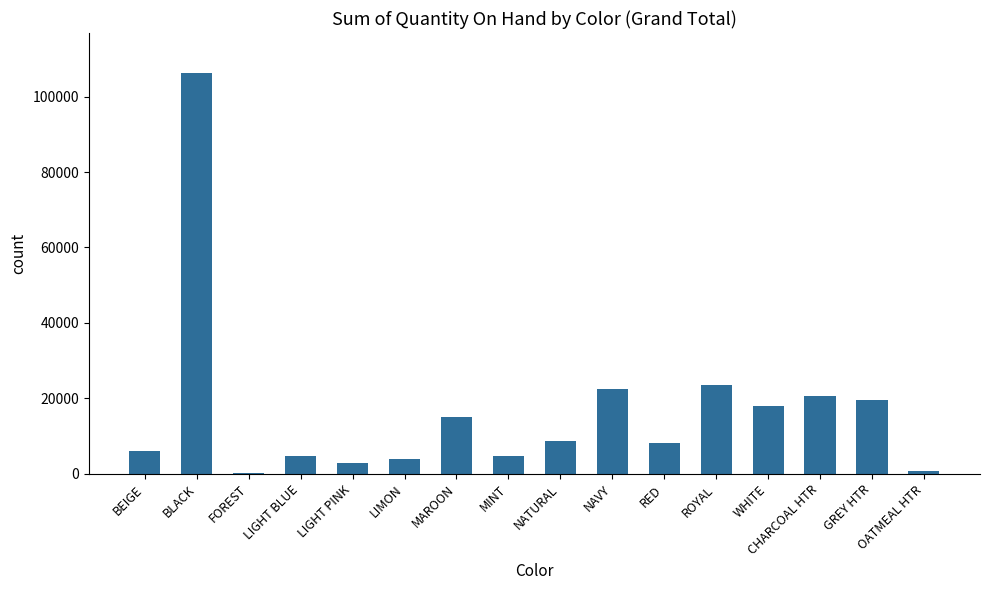

What is the difference between the values at NAVY and MAROON?

7448